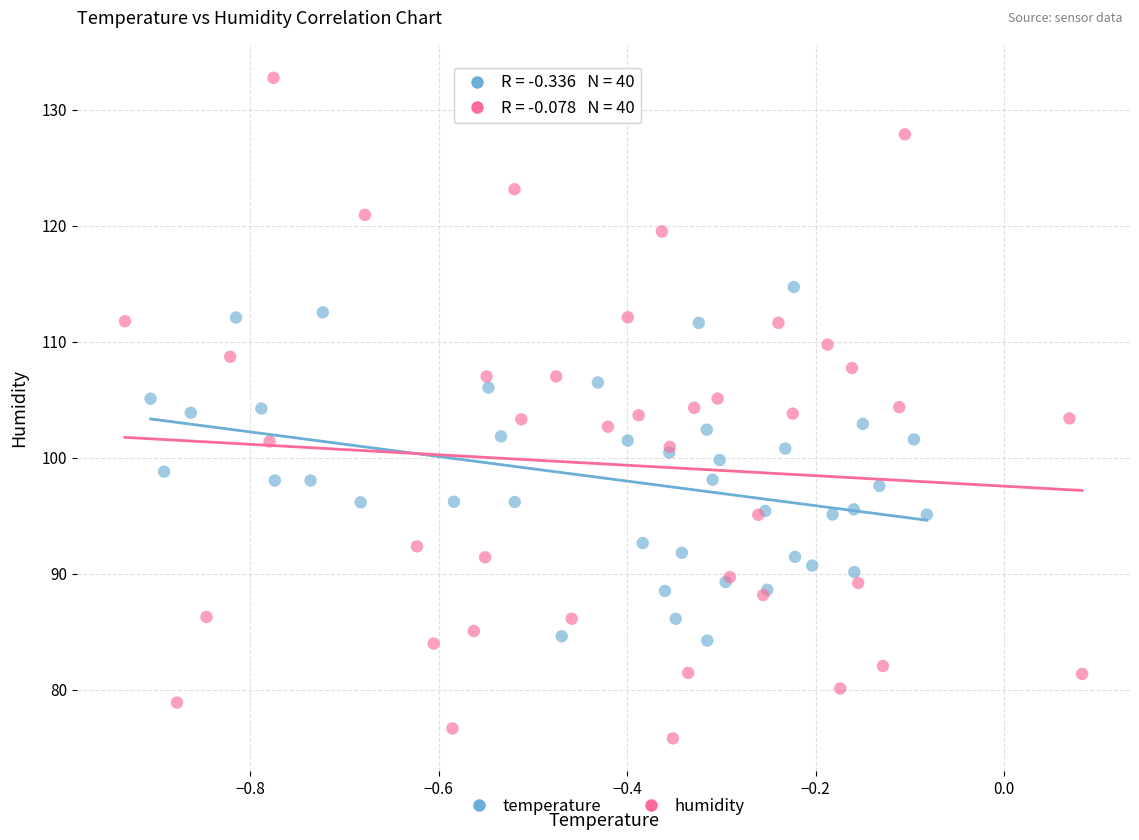

What are all the series names shown in the legend?

temperature, humidity